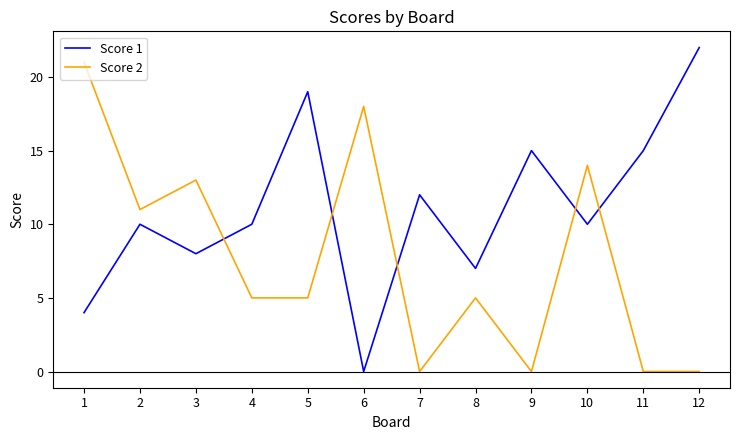

Where do Score 2 and Score 1 first cross each other?

3 and 4